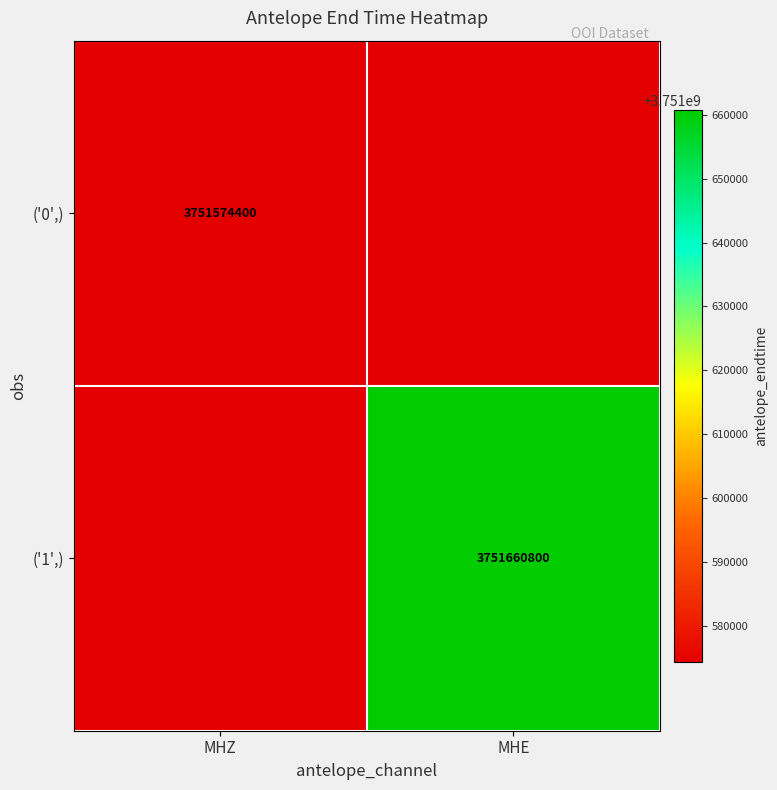

Is it true that ('0',) equals 1765028875 at MHZ?

False